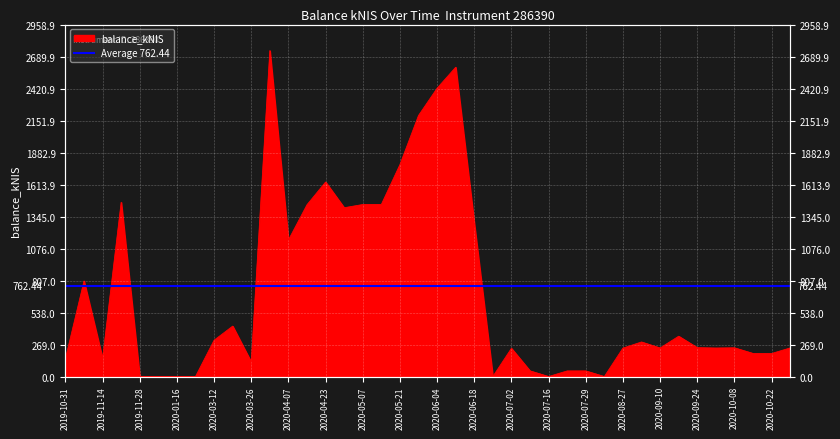

List the labels in order of value, largest first.

2020-04-02, 2020-06-11, 2020-06-04, 2020-05-27, 2020-05-21, 2020-04-23, 2019-11-21, 2020-05-14, 2020-05-07, 2020-04-16, 2020-04-30, 2020-06-18, 2020-04-07, 2019-11-07, 2020-03-19, 2020-09-17, 2020-03-12, 2020-09-03, 2020-09-24, 2020-10-08, 2020-10-29, 2020-09-10, 2020-10-01, 2020-08-27, 2020-07-02, 2020-10-15, 2020-10-22, 2019-11-14, 2019-10-31, 2020-03-26, 2020-07-09, 2020-07-29, 2020-07-23, 2019-11-28, 2019-12-19, 2020-01-16, 2020-01-23, 2020-06-25, 2020-07-16, 2020-08-06